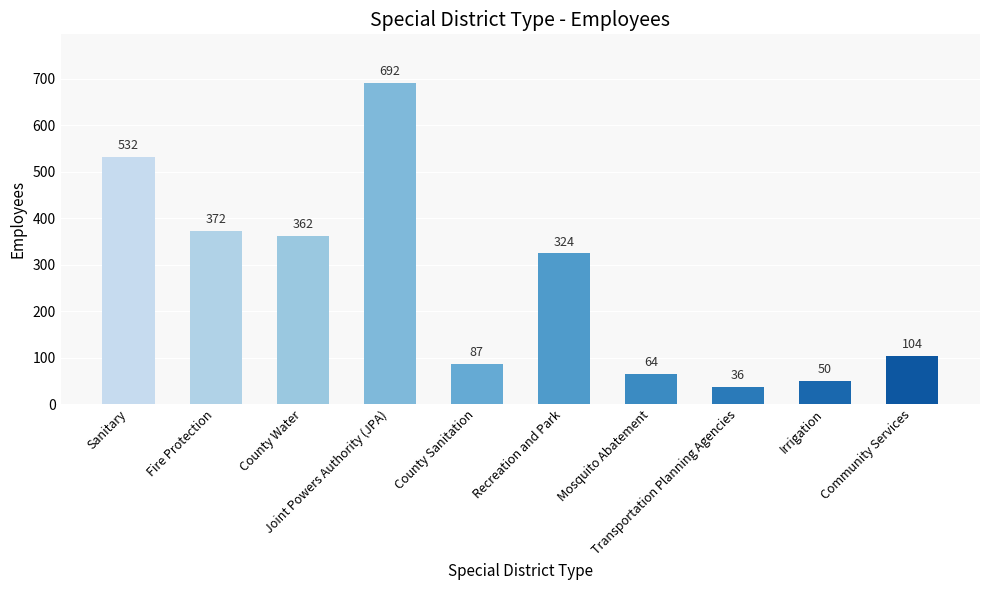

Reading left to right, what are all the values shown in this chart?

Sanitary=532	Fire Protection=372	County Water=362	Joint Powers Authority (JPA)=692	County Sanitation=87	Recreation and Park=324	Mosquito Abatement=64	Transportation Planning Agencies=36	Irrigation=50	Community Services=104